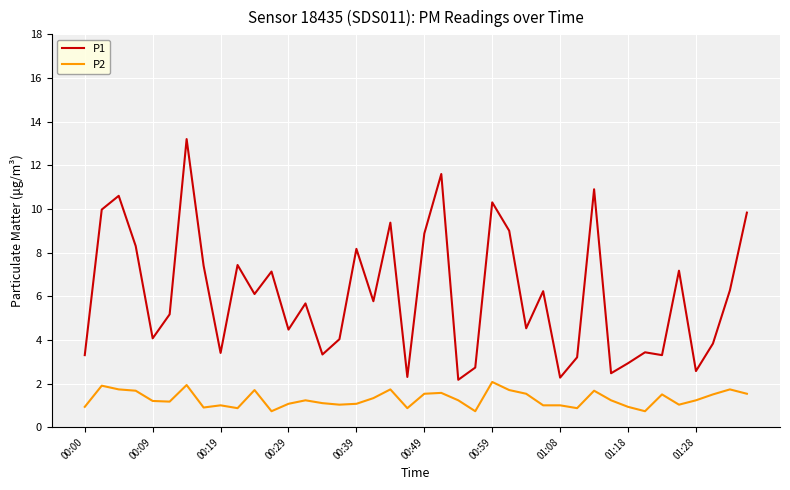

Which series has the largest range (max minus min)?

P1